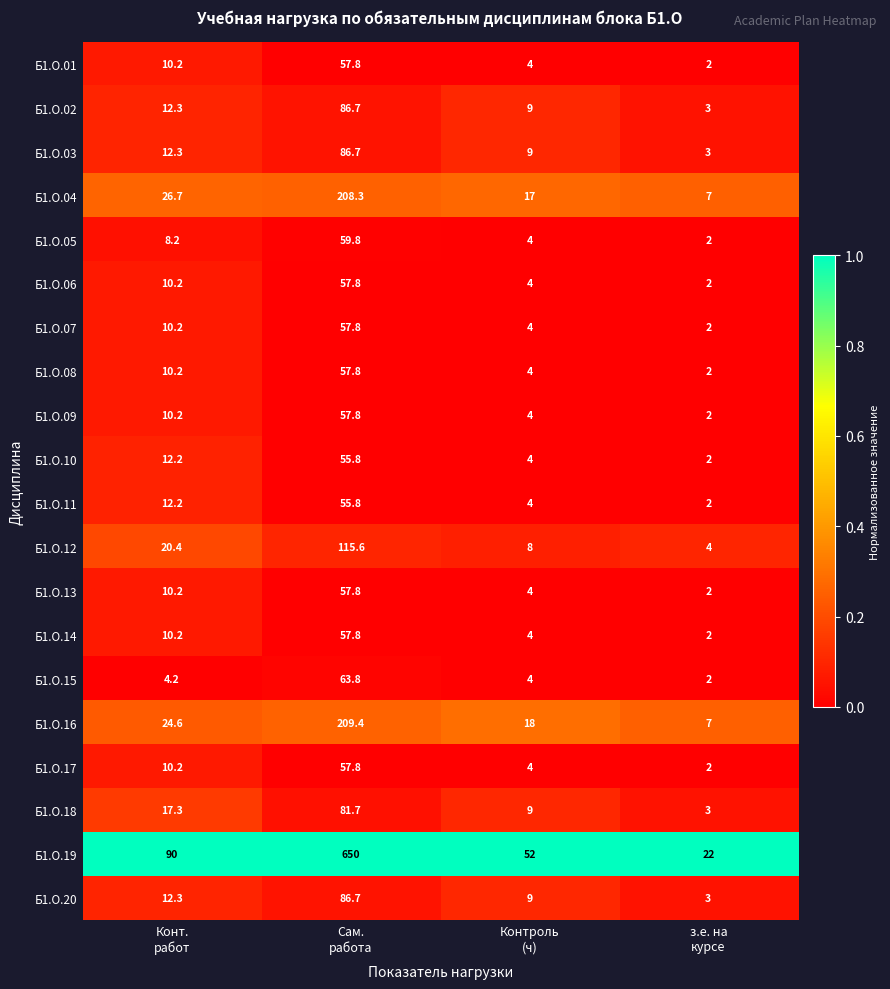

What is the difference between the second highest and second lowest values in the Б1.О.03 series?

3.3